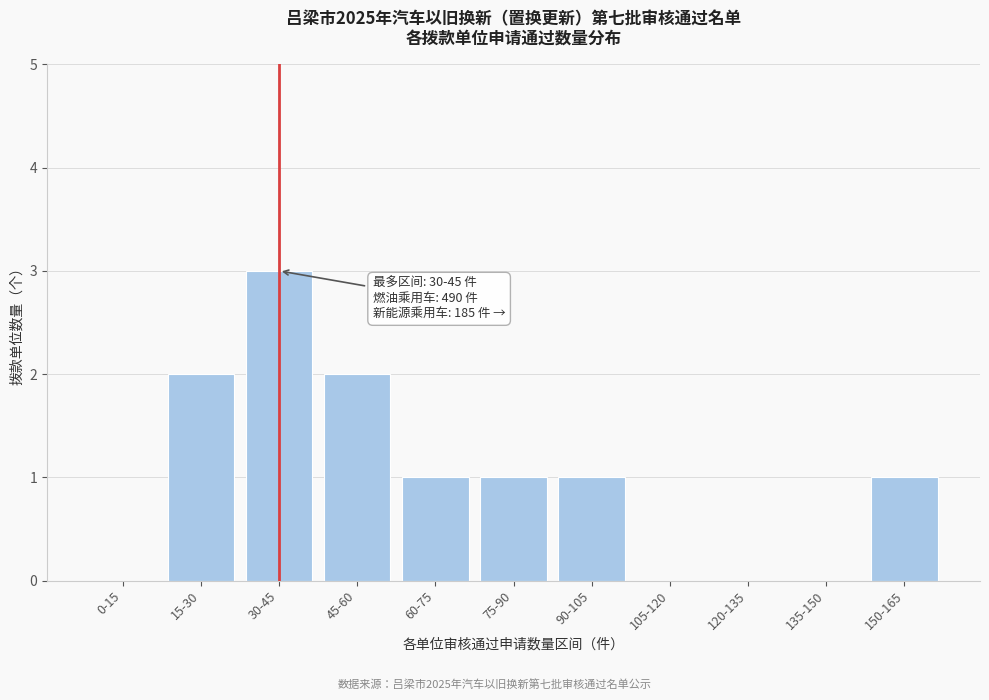

Reading left to right, list all the values displayed in this chart.

0-15=0	15-30=2	30-45=3	45-60=2	60-75=1	75-90=1	90-105=1	105-120=0	120-135=0	135-150=0	150-165=1